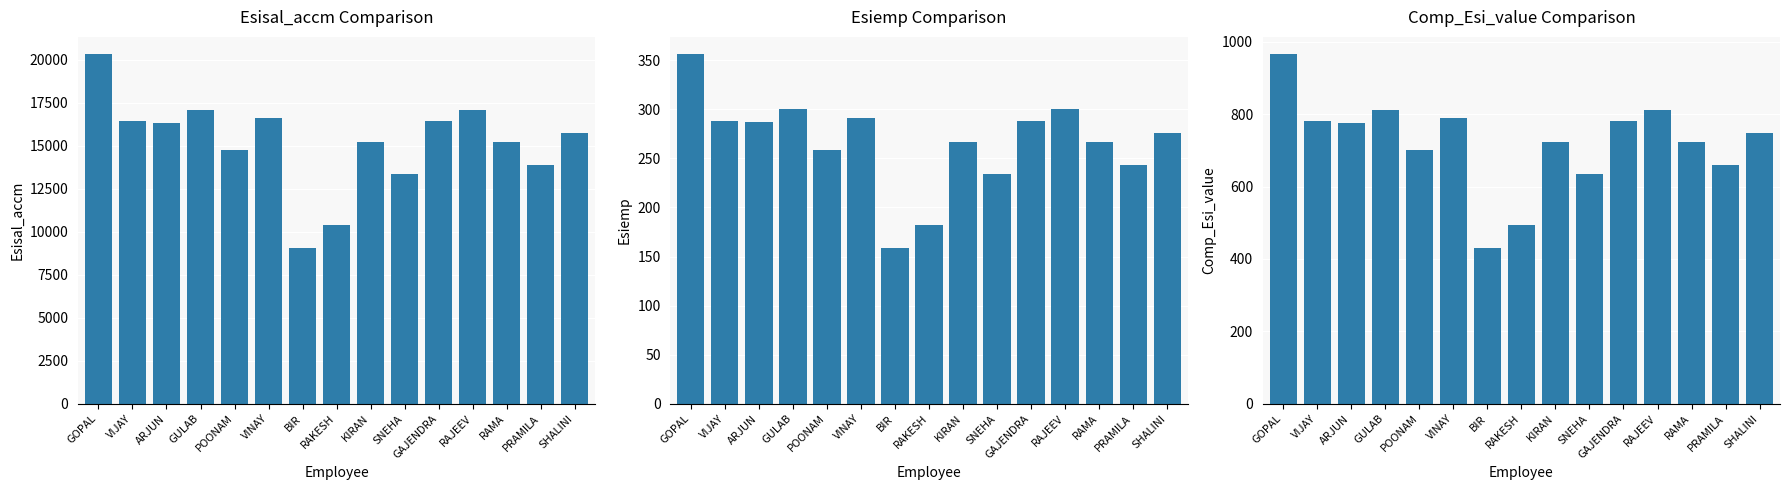

What is the total value across all series at GOPAL?

21643.3